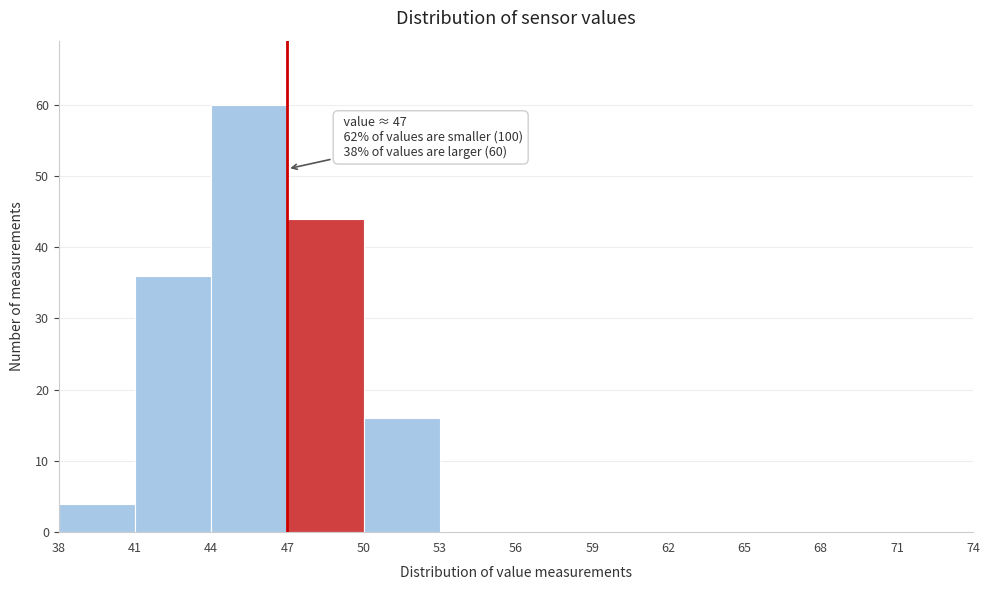

Which range on the x-axis has the tallest bar?

44 to 47